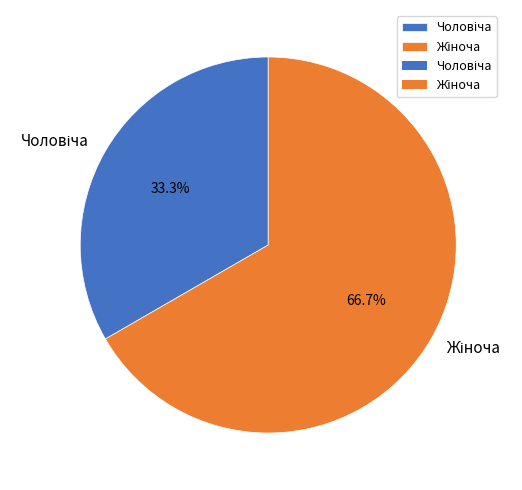

Is there any slice that represents more than half of the pie?

Yes